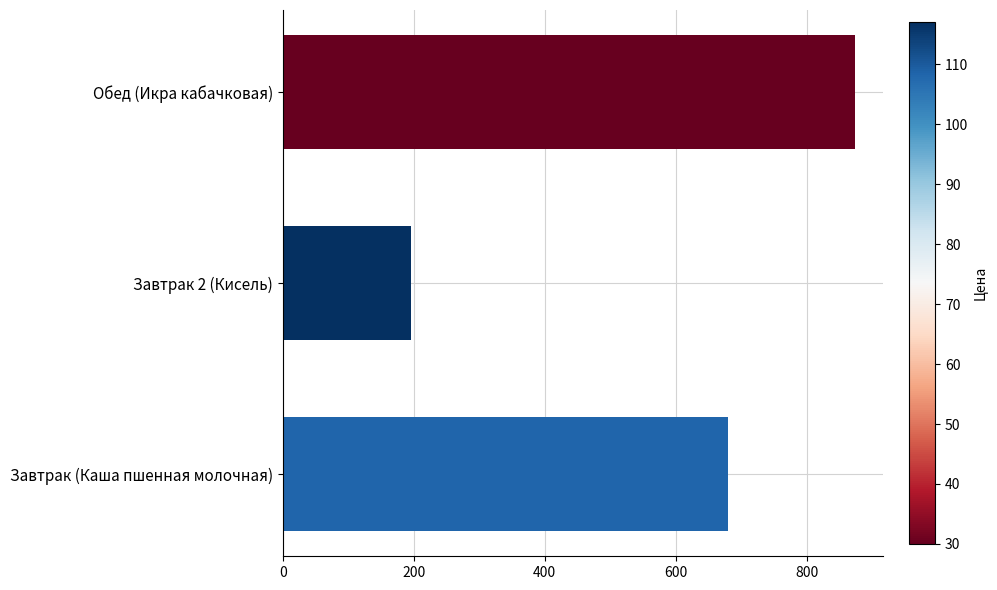

Does the chart contain any negative values?

No